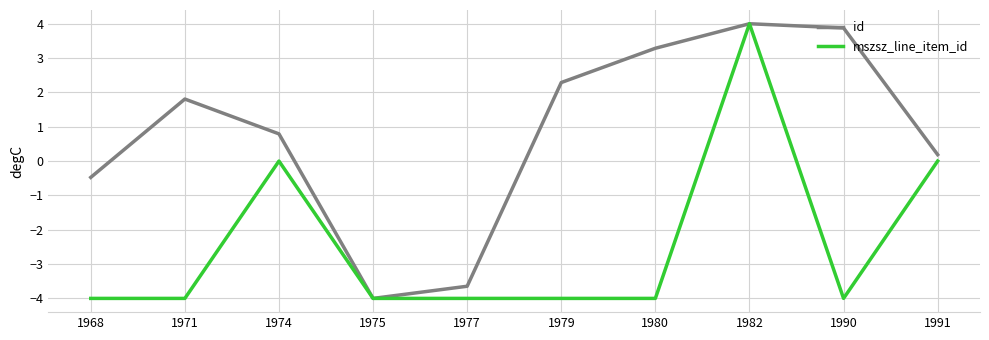

Rank the categories by id value from lowest to highest.

1975, 1977, 1968, 1991, 1974, 1971, 1979, 1980, 1990, 1982